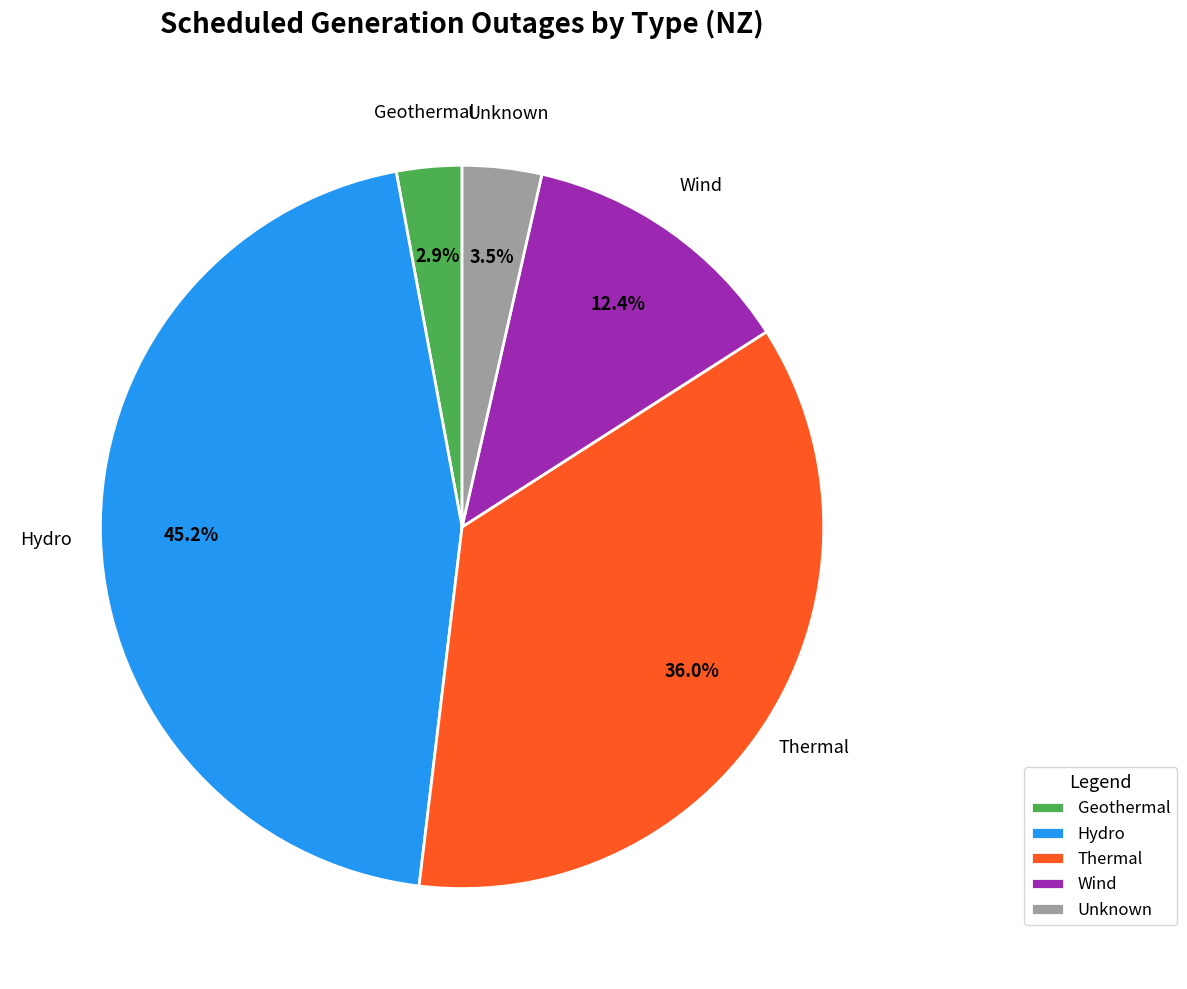

Which category has the smallest portion of the pie?

Geothermal